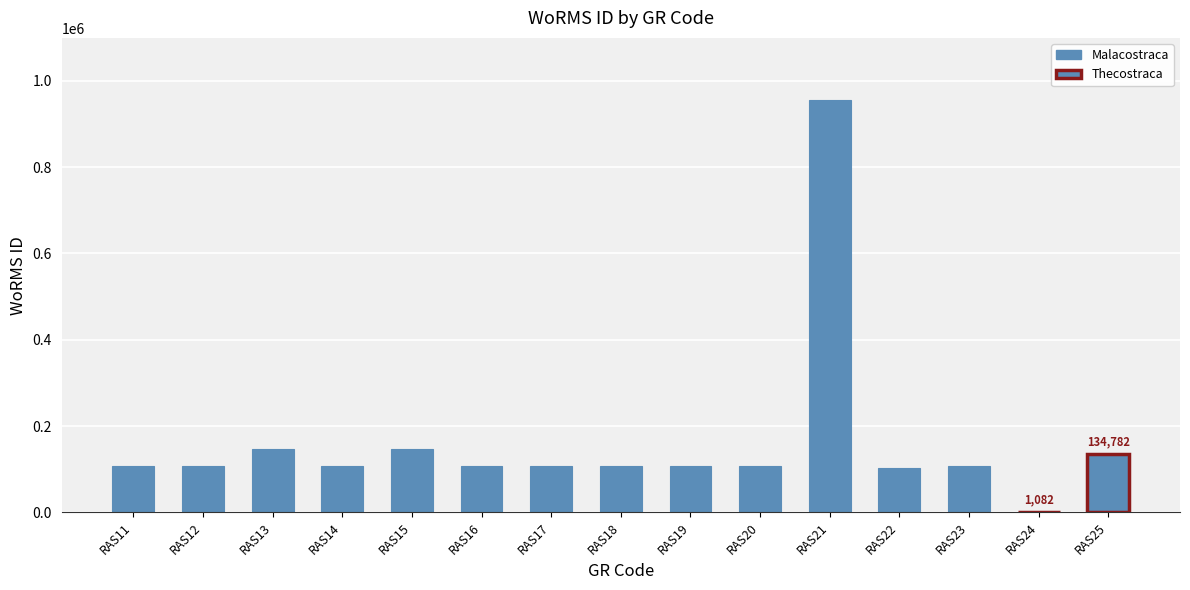

What is the greatest value displayed?

955716